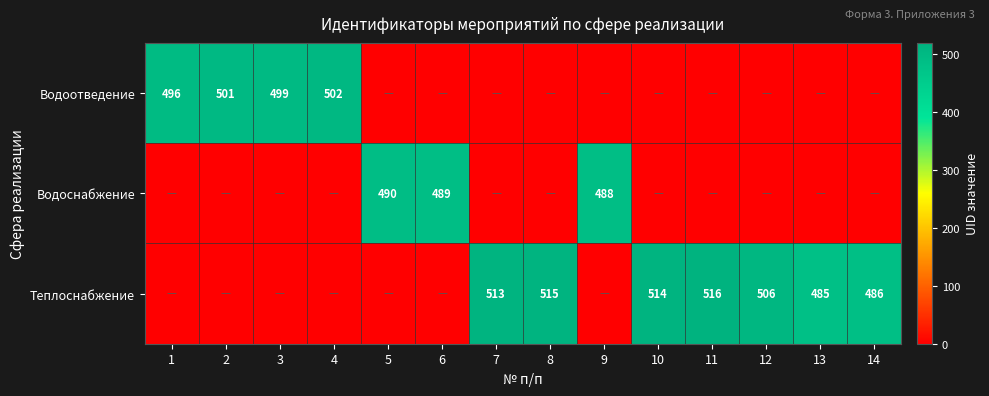

Which has a higher value, 10 or 6?

10